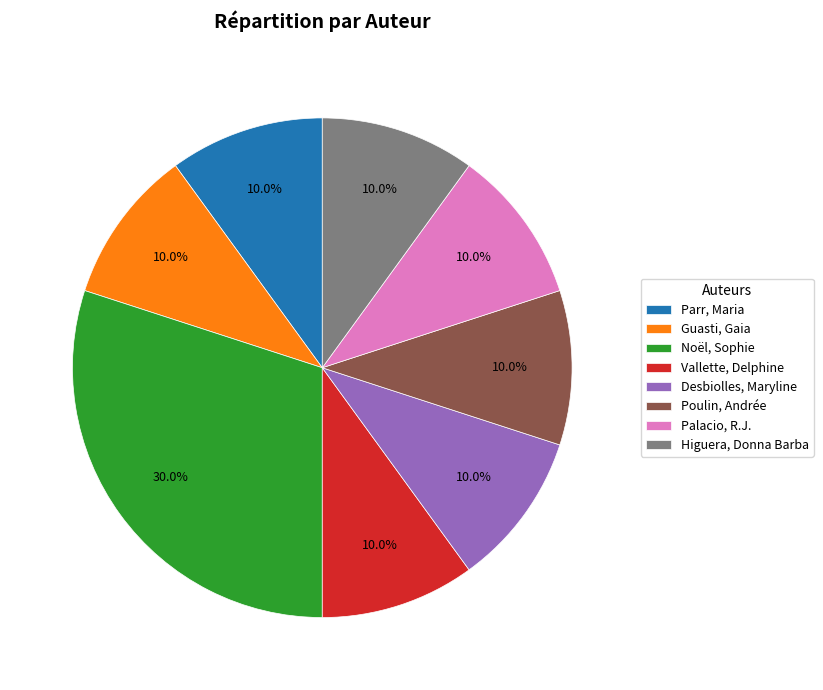

Is Desbiolles, Maryline the majority of the pie?

No